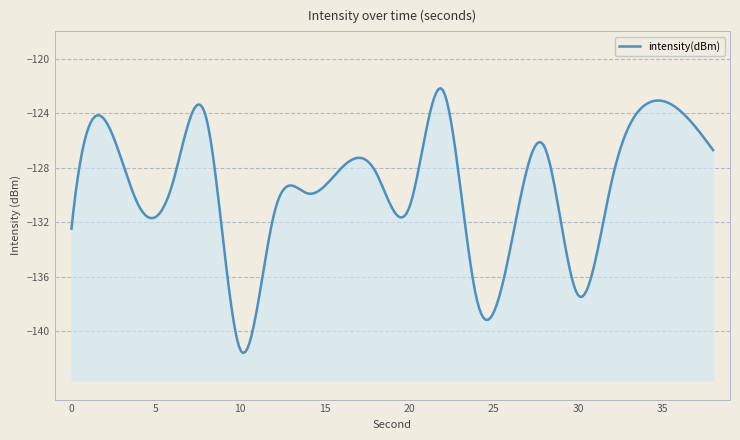

True or false: there are more than 2 points higher than both neighbors.

True